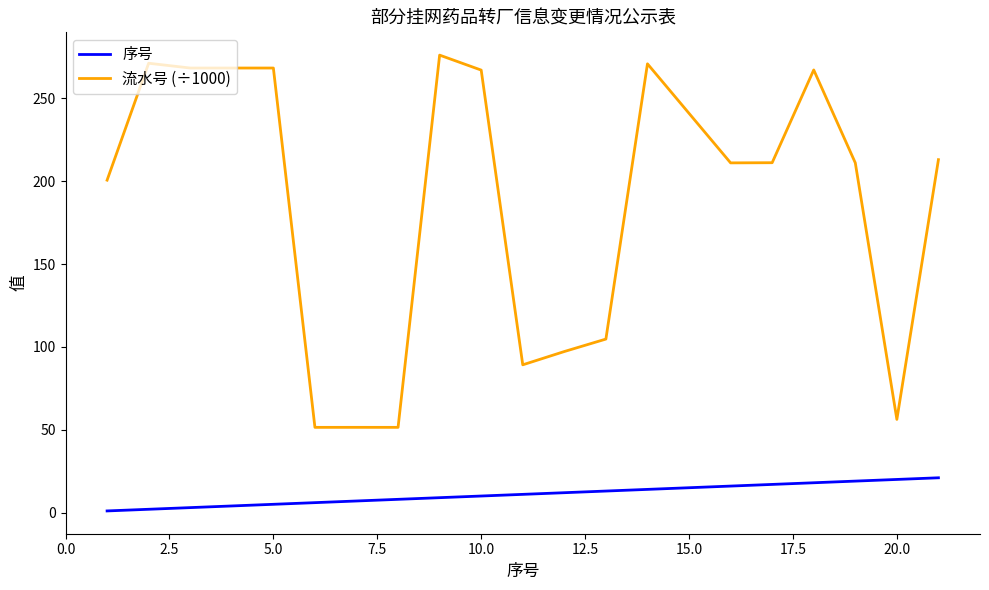

List the series in order of their overall mean, lowest first.

序号, 流水号 (÷1000)